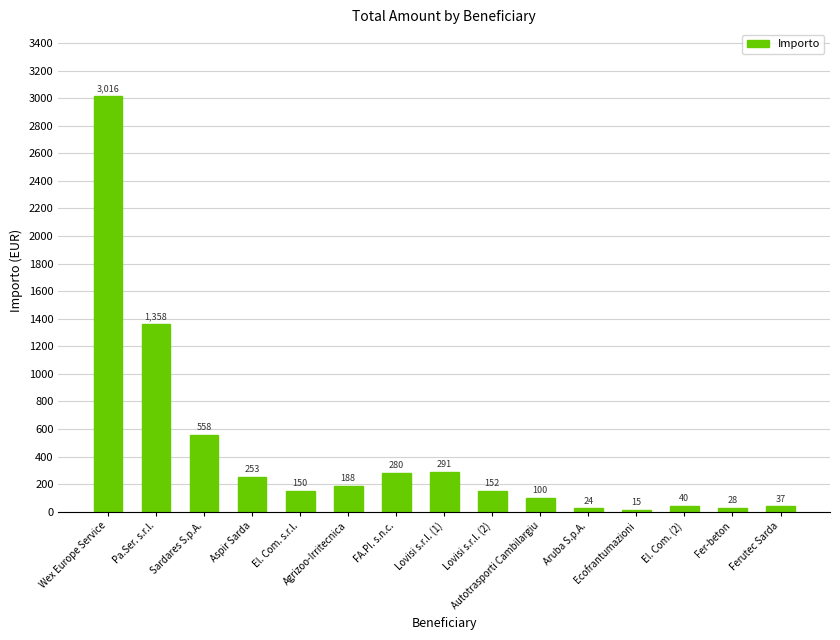

True or false: the data shows 40.2 at El. Com. (2).

True